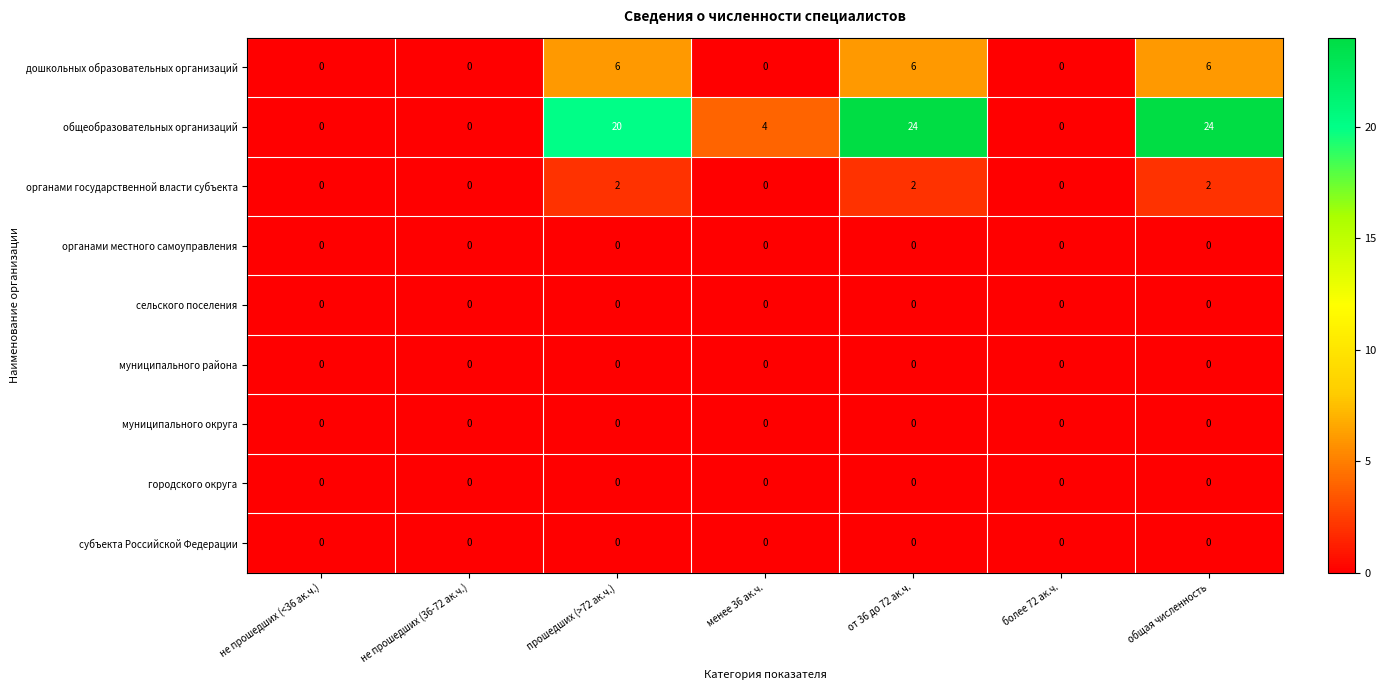

What is the difference between the maximum and minimum values in the общеобразовательных организаций series?

24